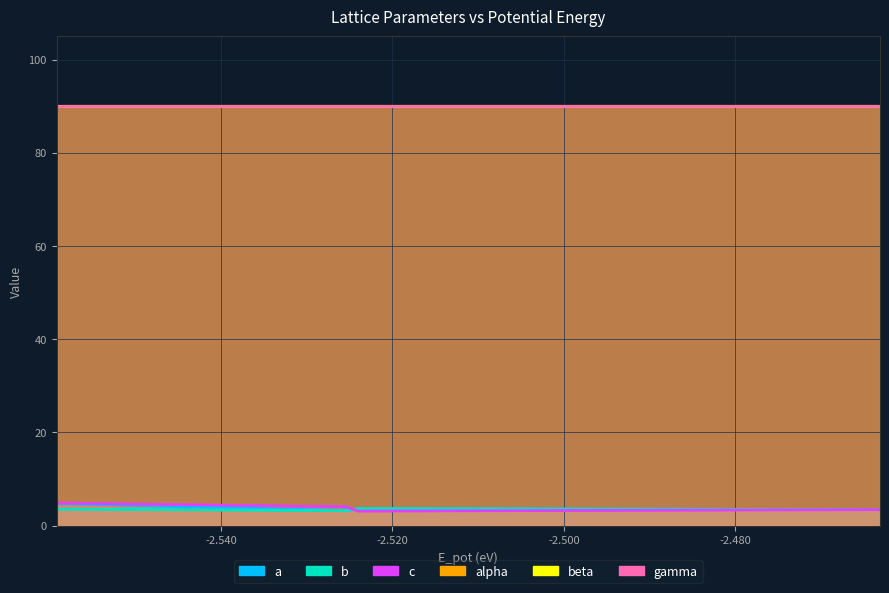

Is the value of b at 17 greater than the value of c at -2.520?

No